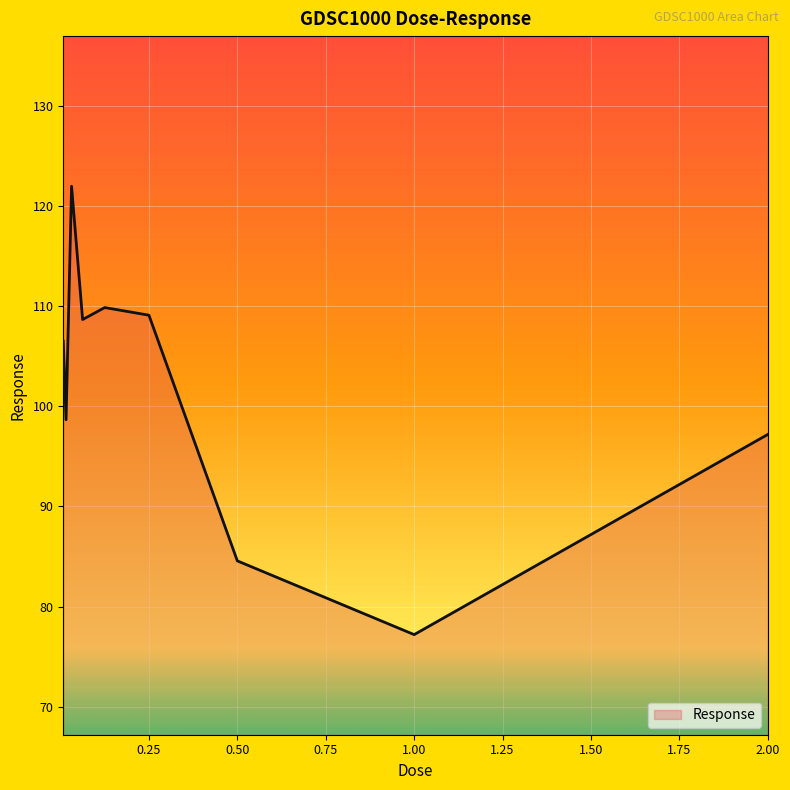

What is the difference between the maximum and minimum values?

44.8